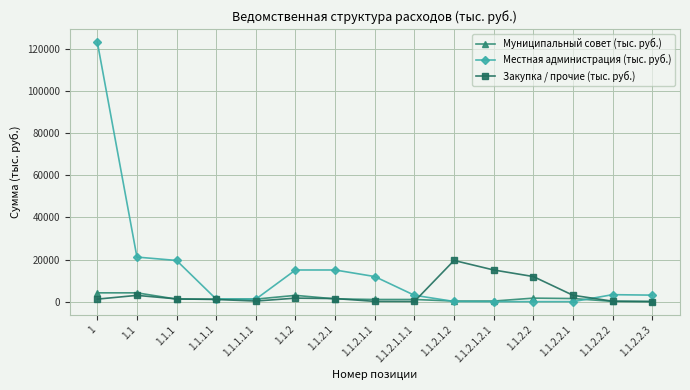

Which series changed the most between 1.1.2.1.2 and 1.1.2.1.2.1?

Закупка / прочие (тыс. руб.)